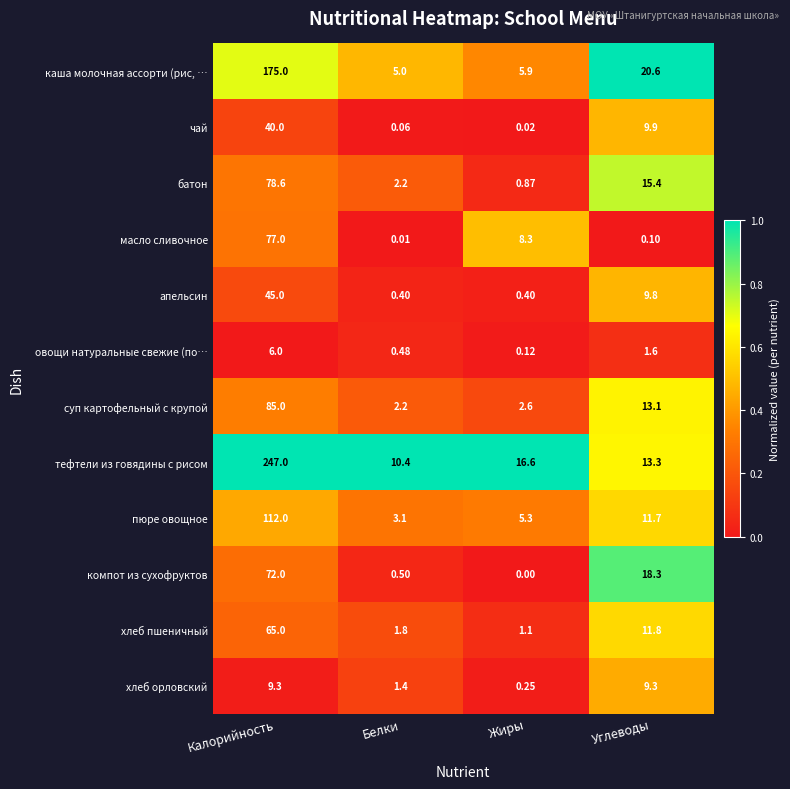

Between Белки and Углеводы, which series saw the biggest shift?

компот из сухофруктов